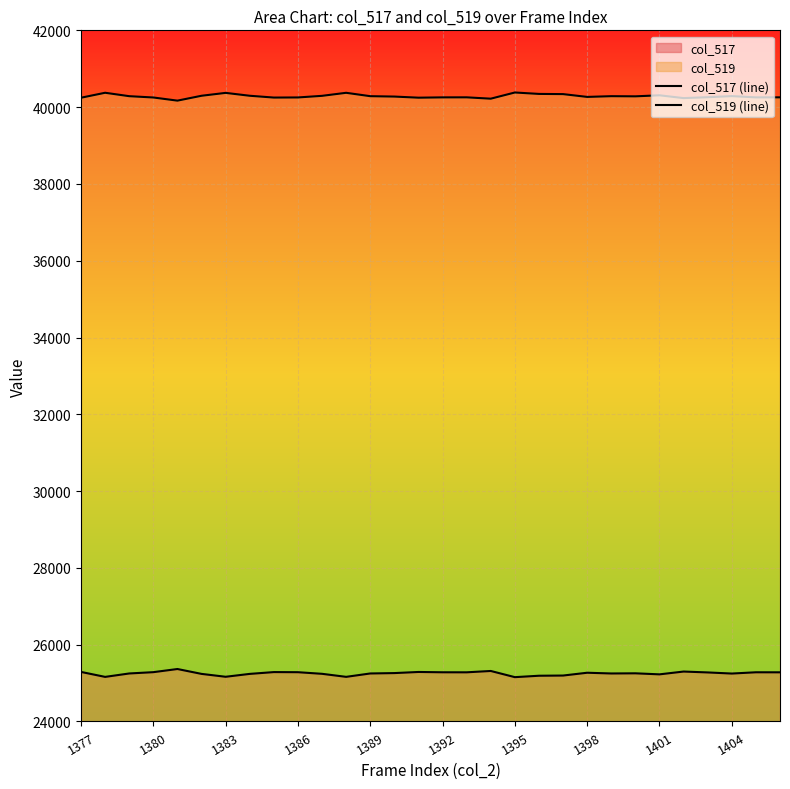

What is the difference between the maximum and minimum values in the col_519 (line) series?

212